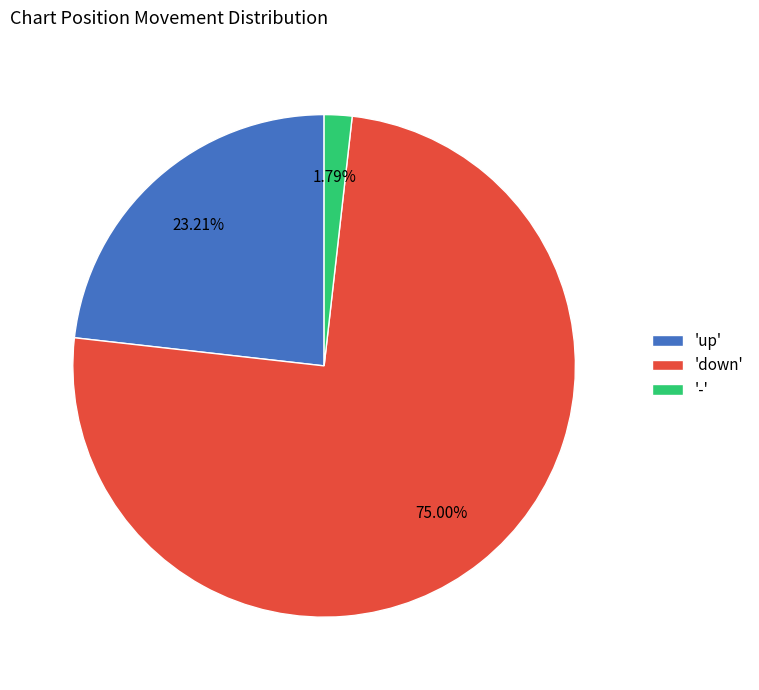

Which category accounts for the majority?

'down'